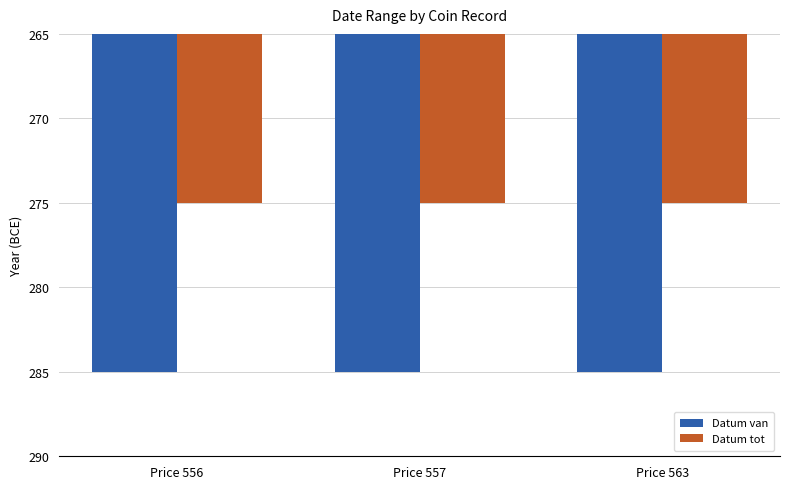

Does the chart contain stacked bars?

No